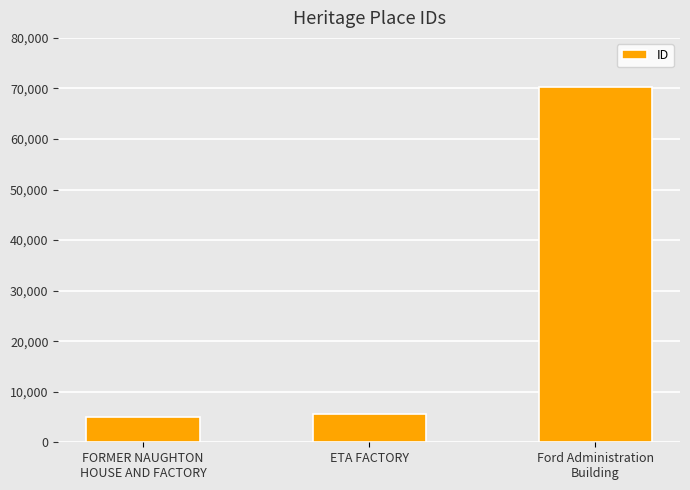

What is the change in value from FORMER NAUGHTON
HOUSE AND FACTORY to Ford Administration
Building?

+65123